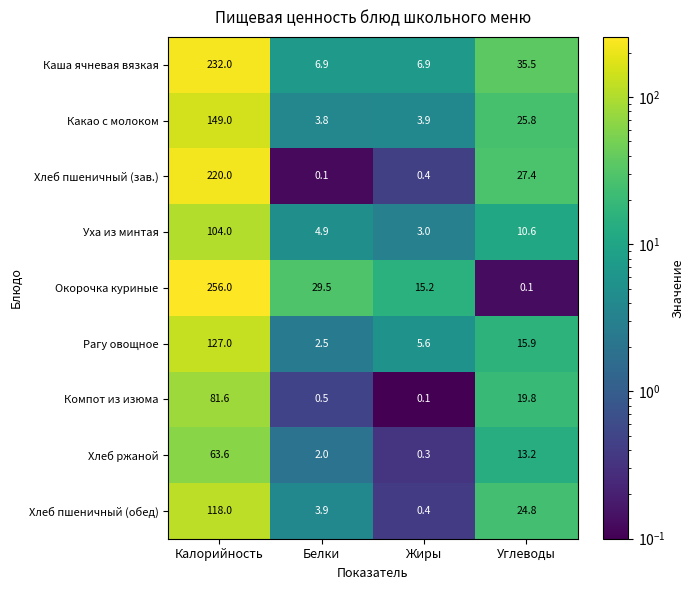

What is the difference between the Хлеб ржаной values at Углеводы and Белки?

11.2